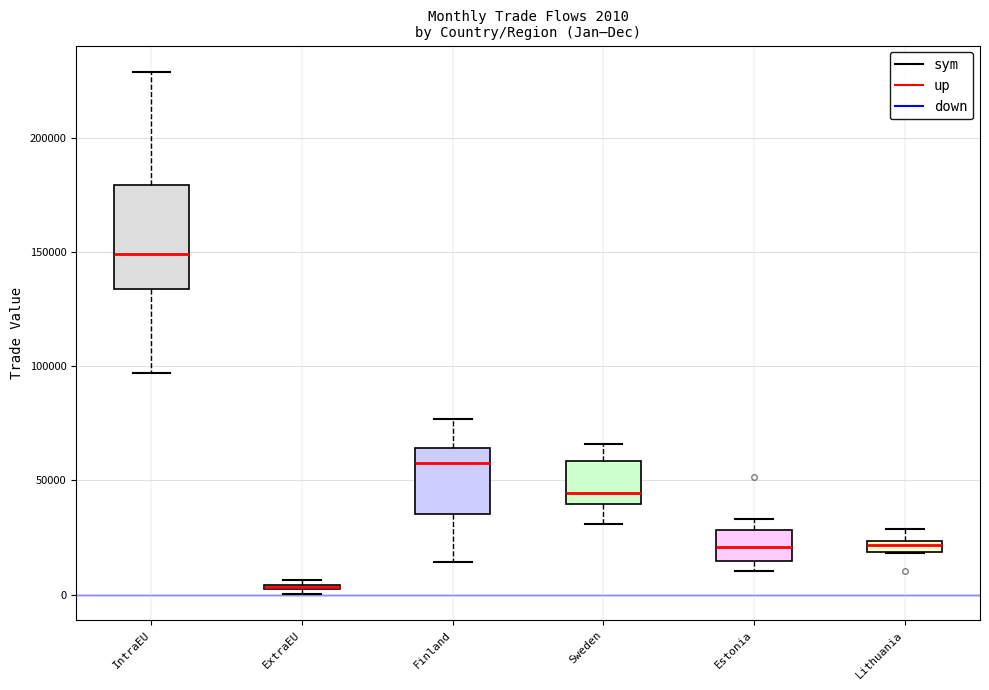

Comparing the boxes themselves (not the whiskers), which one is the tallest?

IntraEU